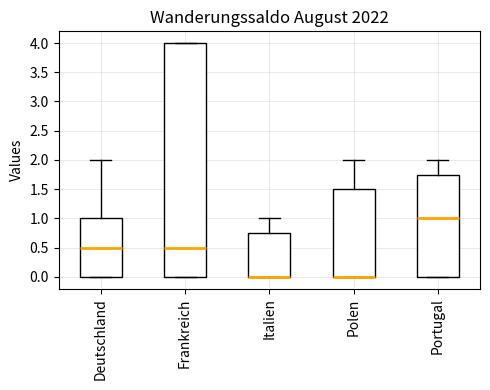

Reading left to right, read every box against the y-axis: the position of its median line, the range the box covers, and the ends of its whiskers. The values are not printed on the chart, so give them approximately, as read against the axis.

Deutschland: median 0.50, box 0.00 to 1.00, whiskers 0.00 to 2.00
Frankreich: median 0.50, box 0.00 to 4.00, whiskers 0.00 to 4.00
Italien: median 0.00 (drawn on the box's lower edge), box 0.00 to 0.75, whiskers 0.00 to 1.00
Polen: median 0.00 (drawn on the box's lower edge), box 0.00 to 1.50, whiskers 0.00 to 2.00
Portugal: median 1.00, box 0.00 to 1.75, whiskers 0.00 to 2.00